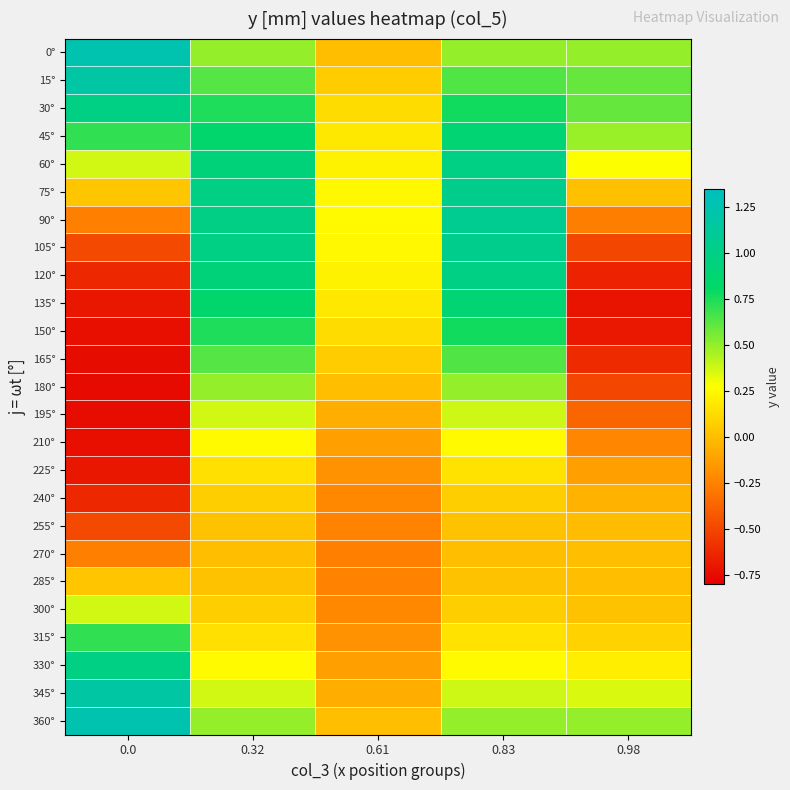

How many categories are shown in the chart?

5